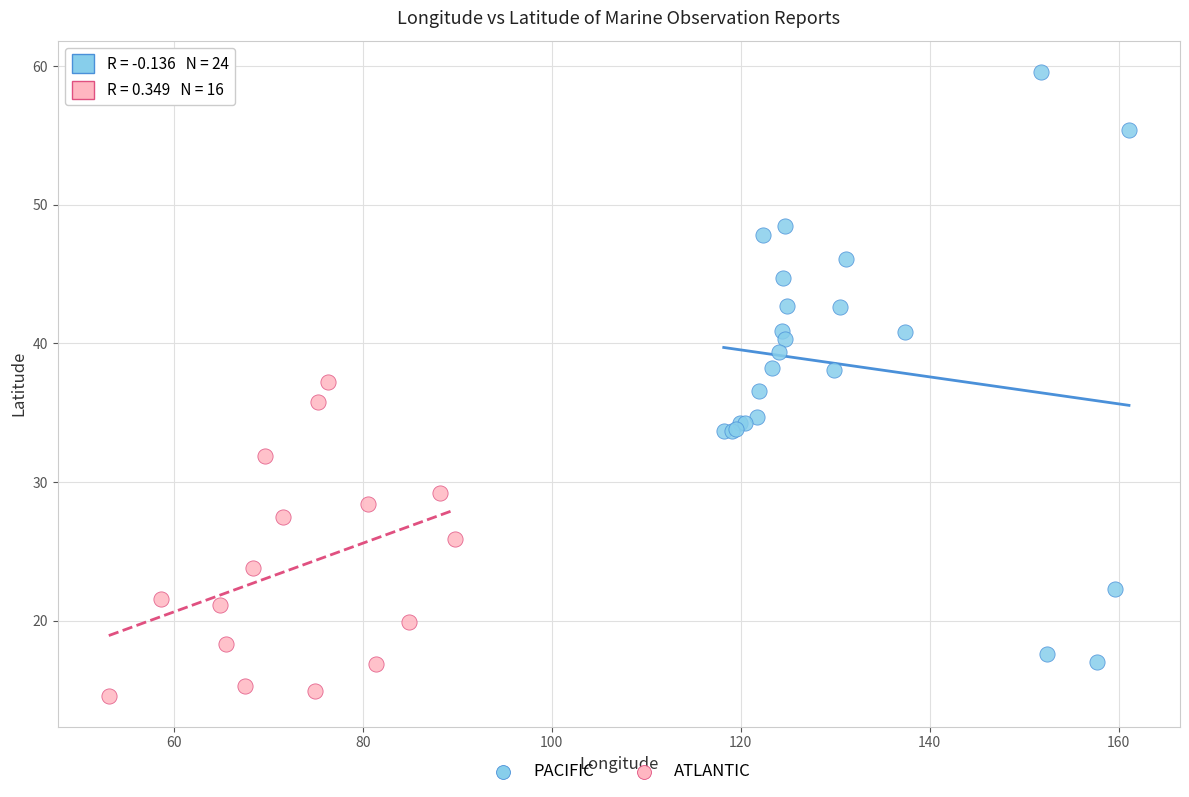

Which series contains the highest Y value?

PACIFIC